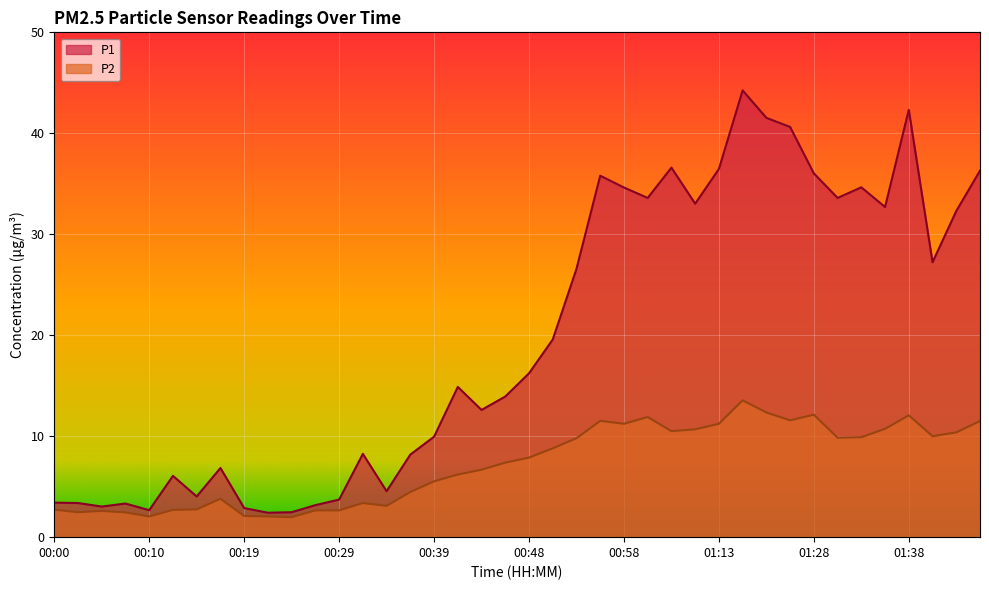

At how many categories does at least one series exceed 19?

19